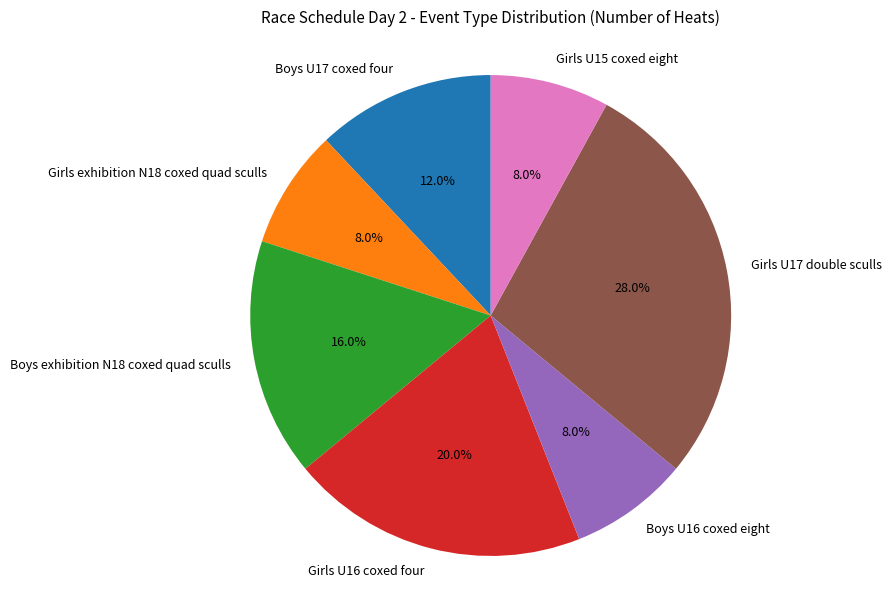

Approximately how many times larger is the value at Boys U17 coxed four compared to Girls exhibition N18 coxed quad sculls?

1.5